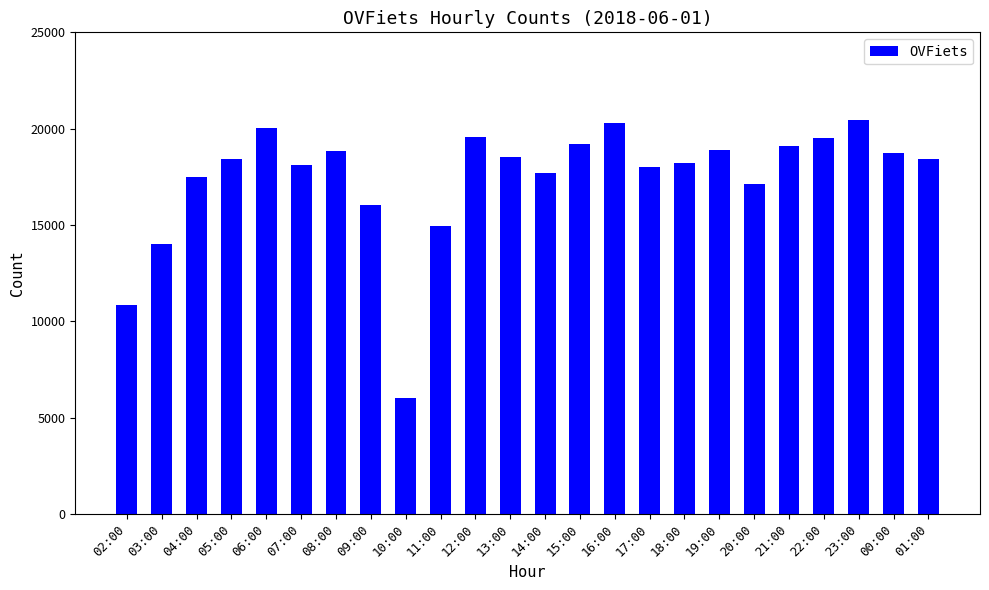

What is the maximum value shown in the chart?

20426